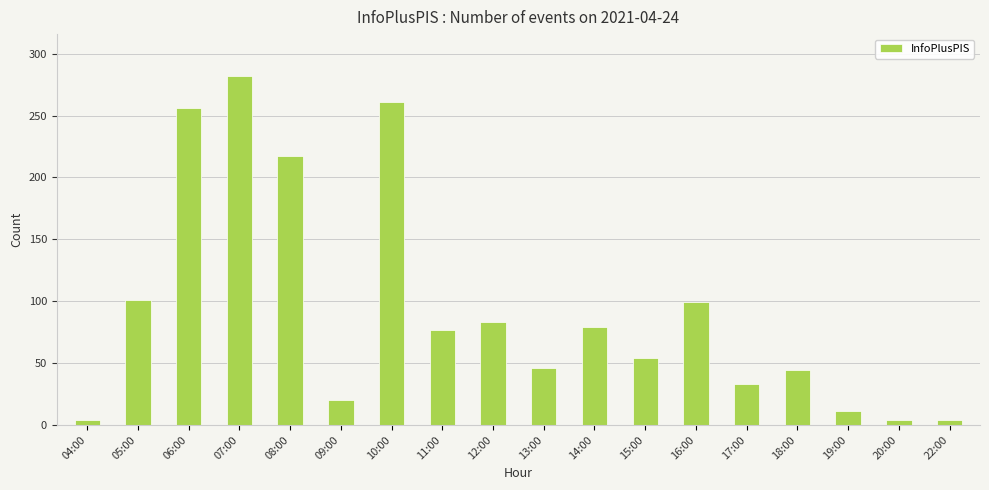

Is it true that the value at 18:00 is 70?

False